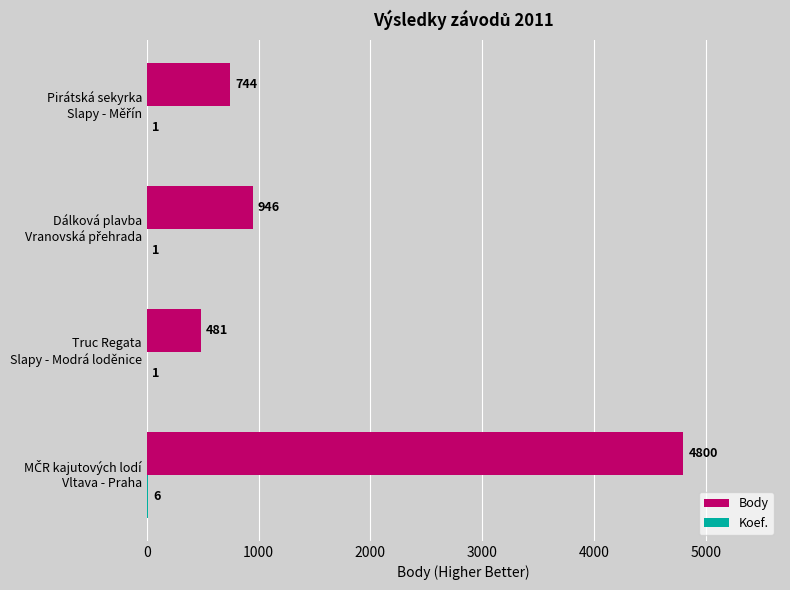

Which series has the largest total across all categories?

Body